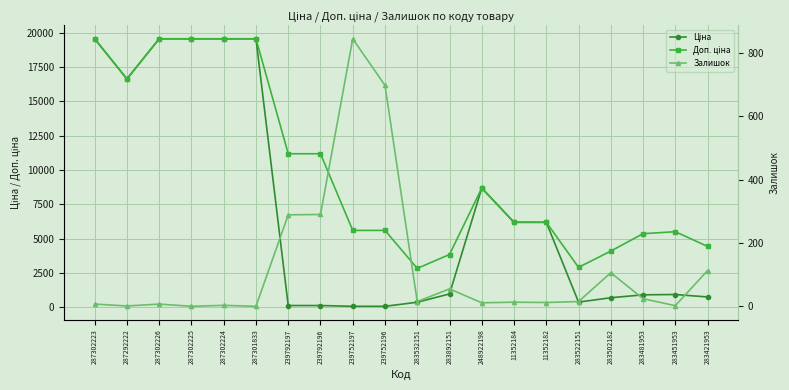

True or false: Залишок and Доп. ціна cross at least once.

False